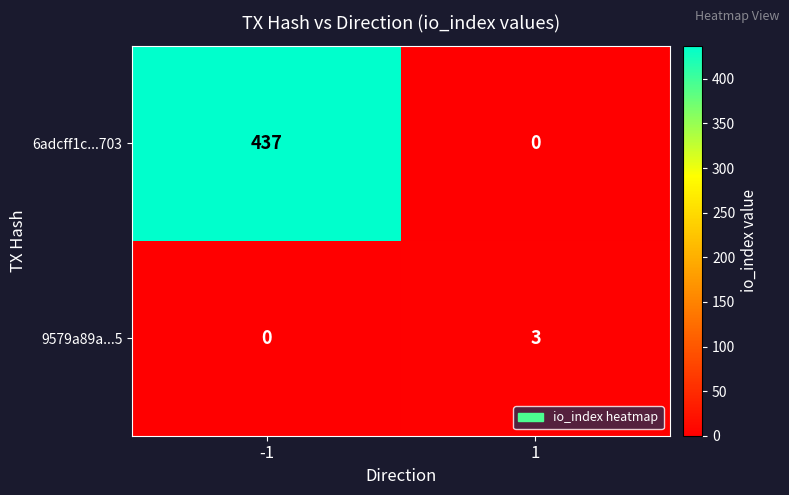

How many series are shown in this chart?

2